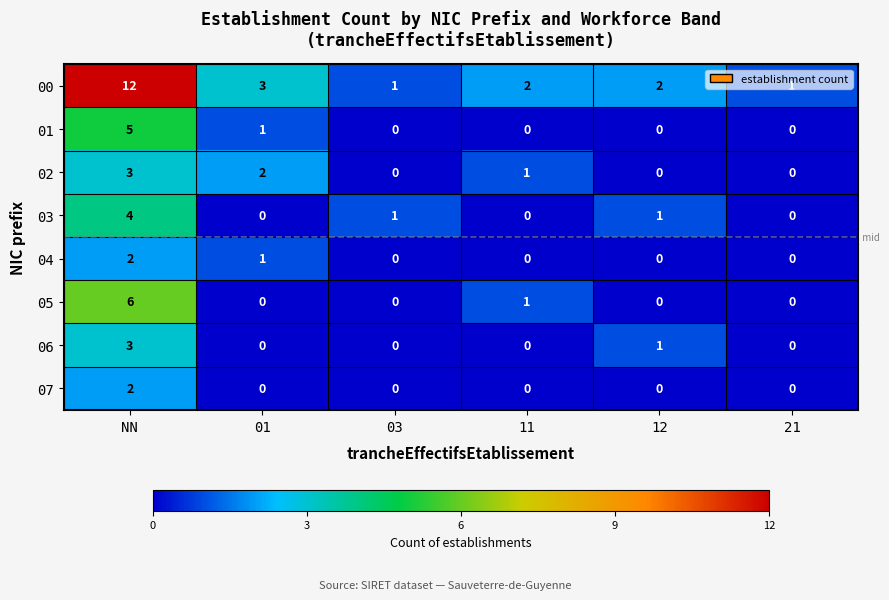

Is it true that 07 equals 0 at 12?

True